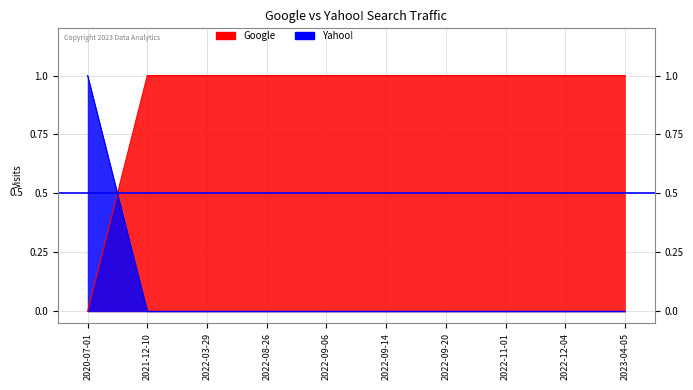

What position from the left is 2023-04-05?

10